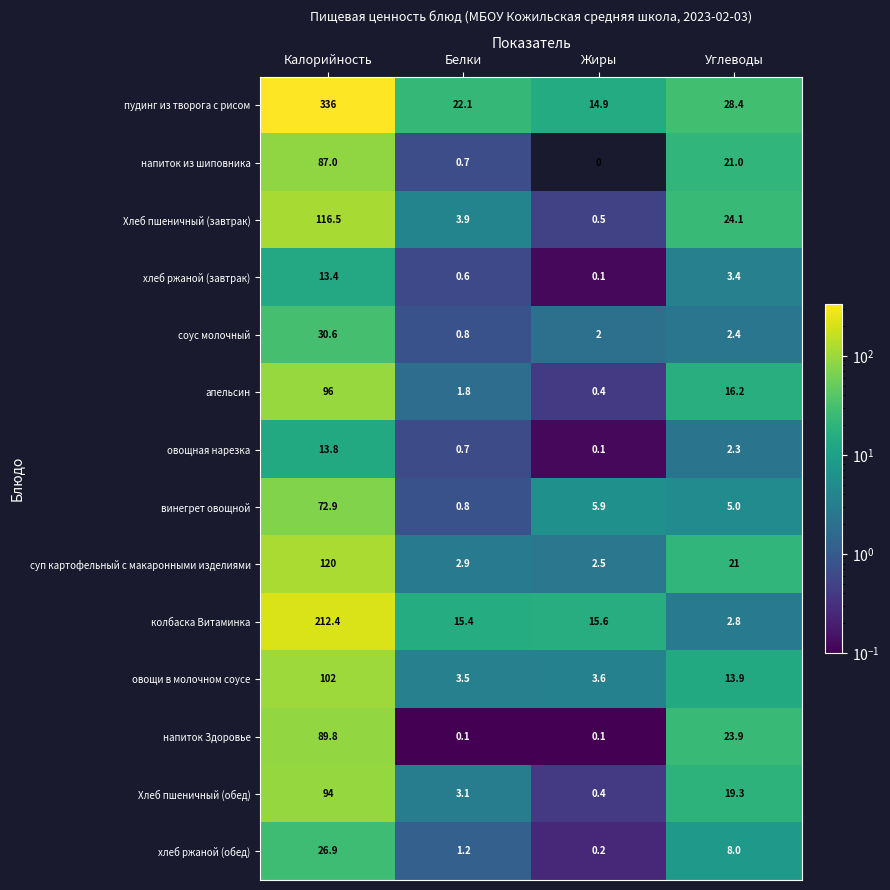

The напиток из шиповника series shows 87.0 at Калорийность. True or false?

True